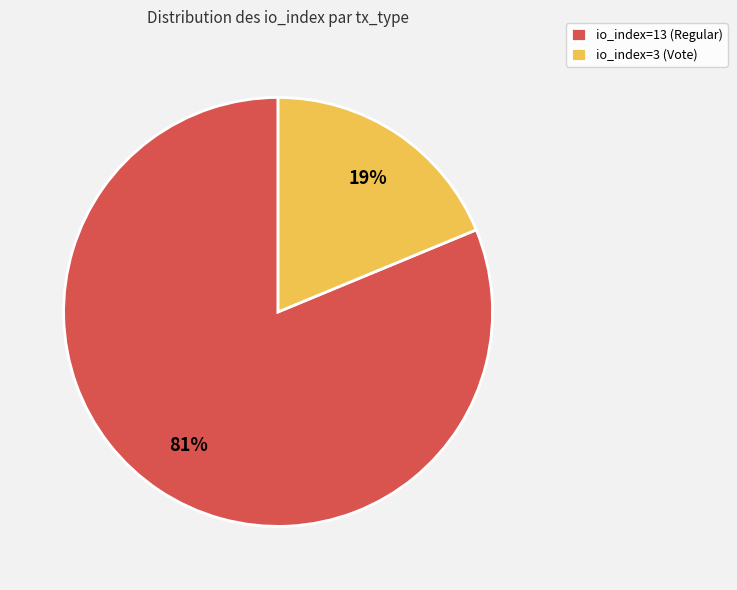

What percentage is the io_index=3 (Vote) slice, to the nearest percent?

19%